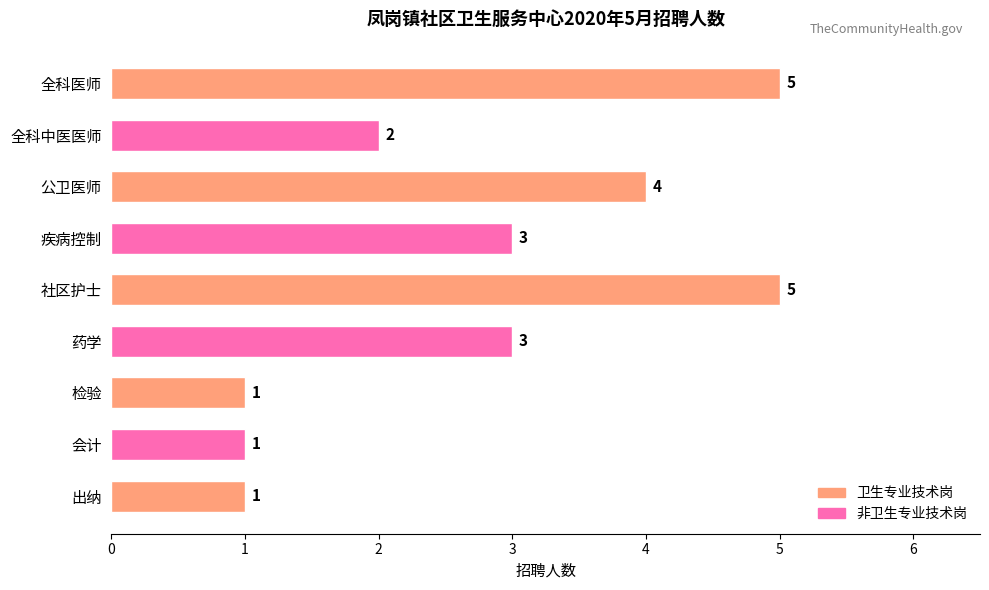

Is it true that the value at 疾病控制 is 2?

False